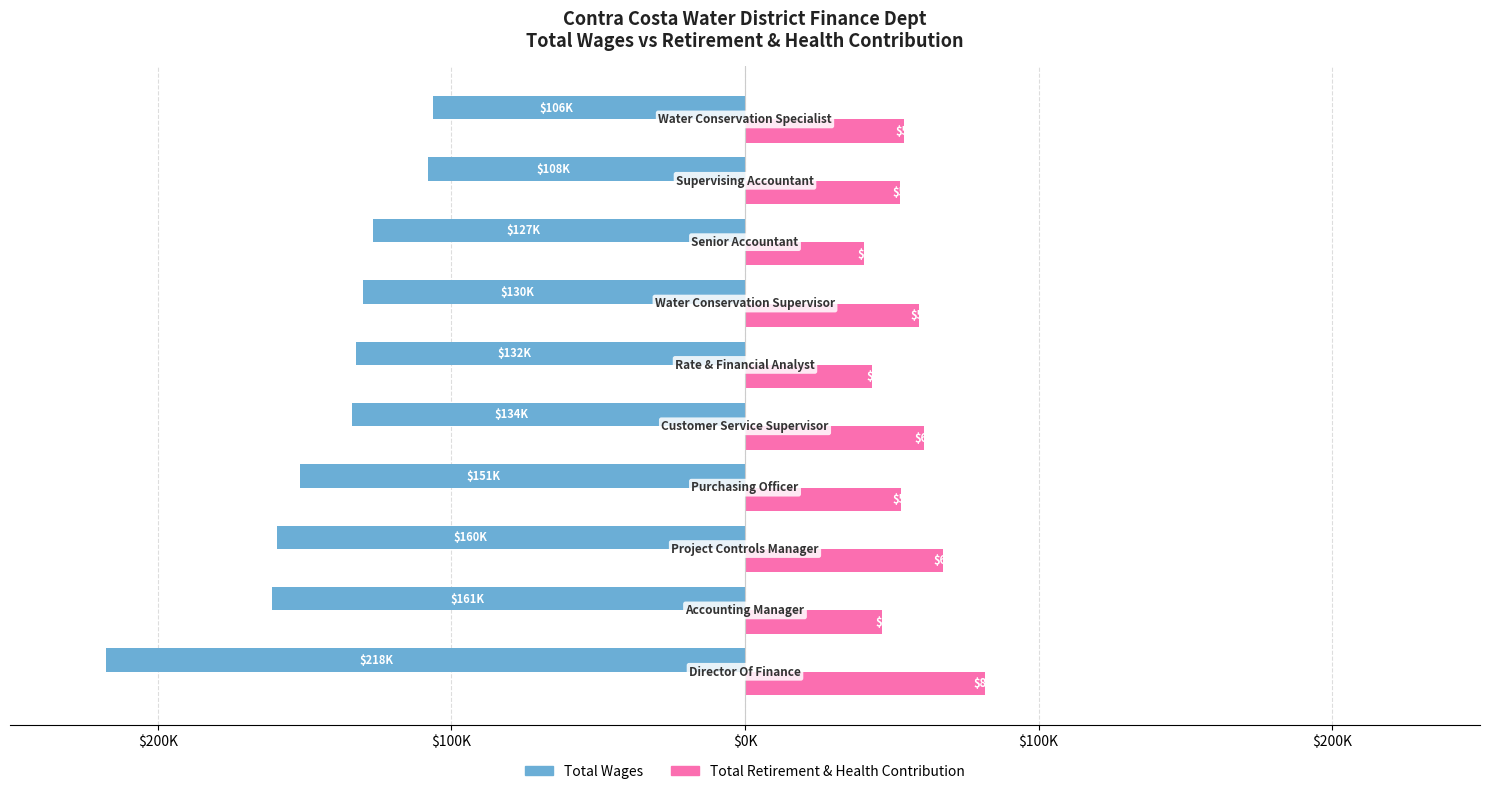

What is the average value of the Total Retirement & Health Contribution series?

55991